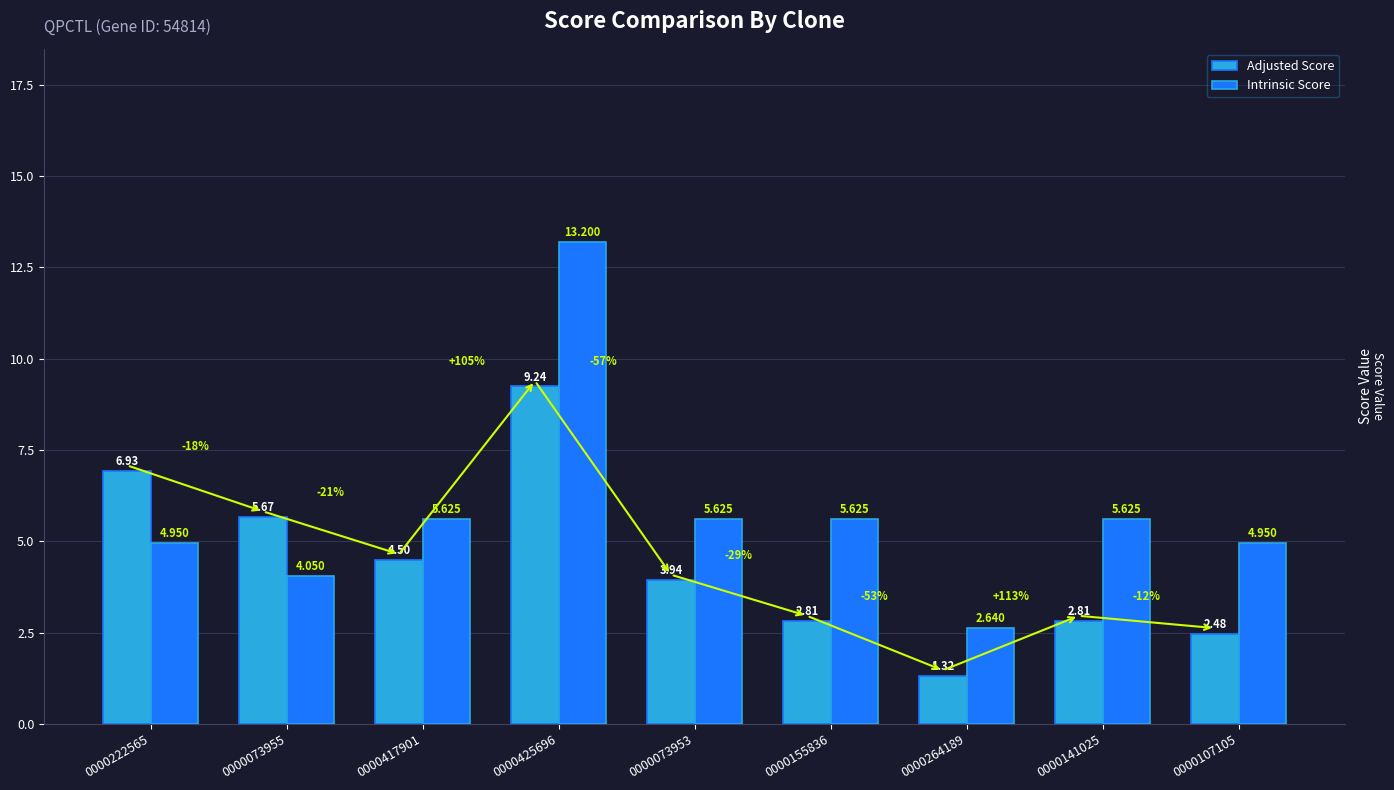

Which series has the largest total across all categories?

Intrinsic Score